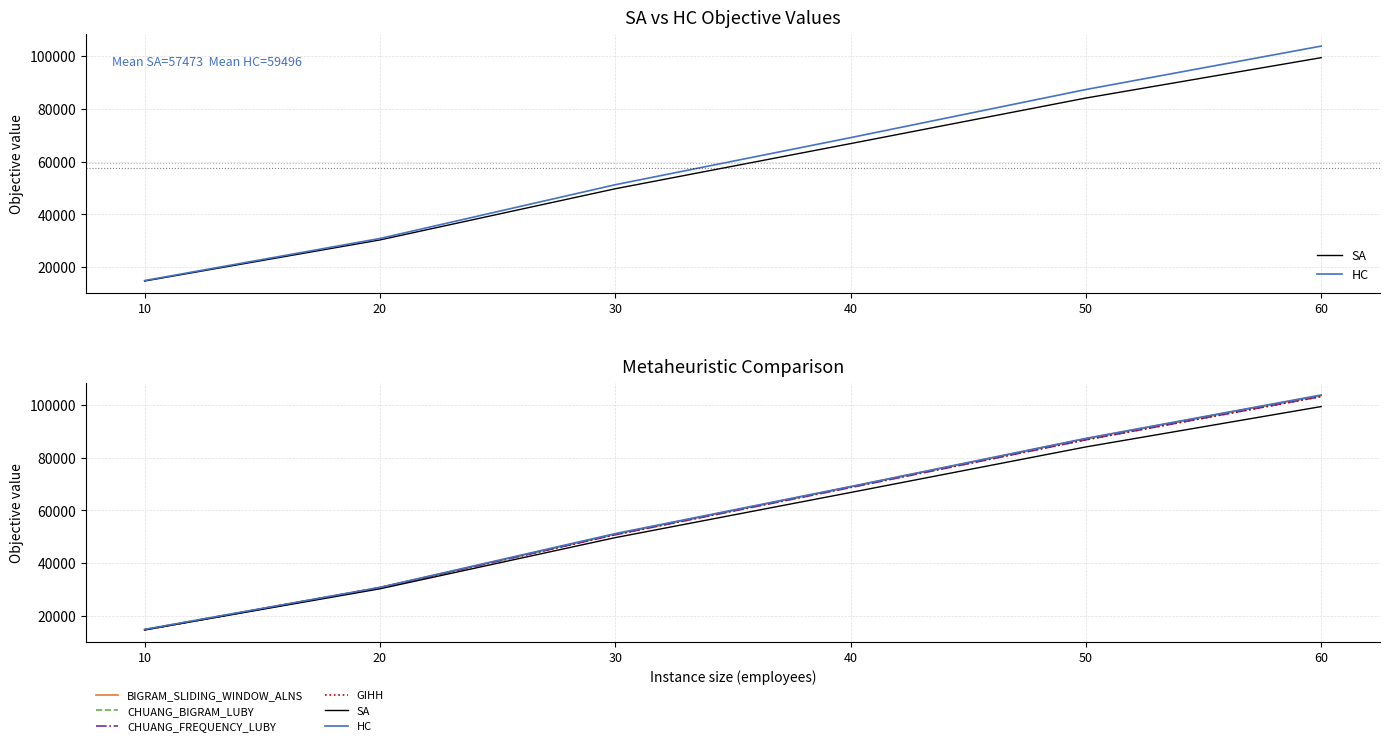

Read the SA value at 60, to the nearest 100.

99300